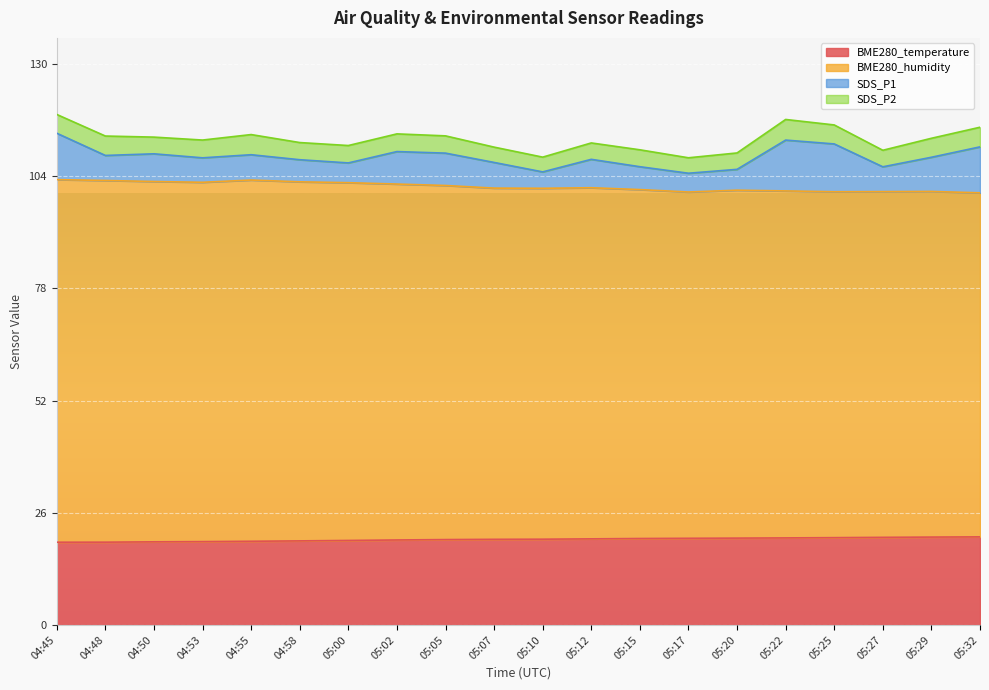

What is the total value across all series at 05:22?

117.1